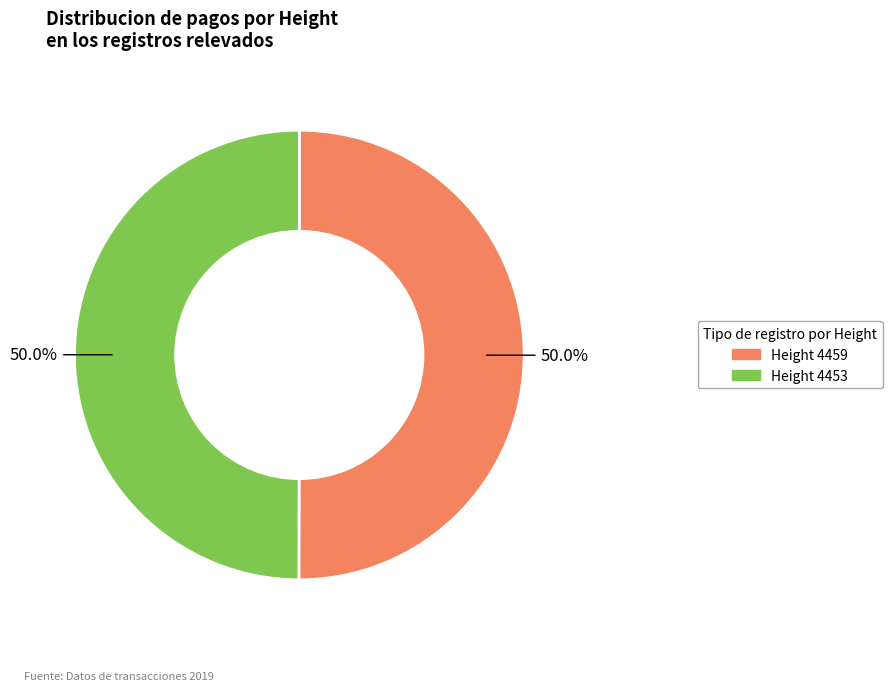

What is the total percentage of Height 4459 and Height 4453?

100.0%